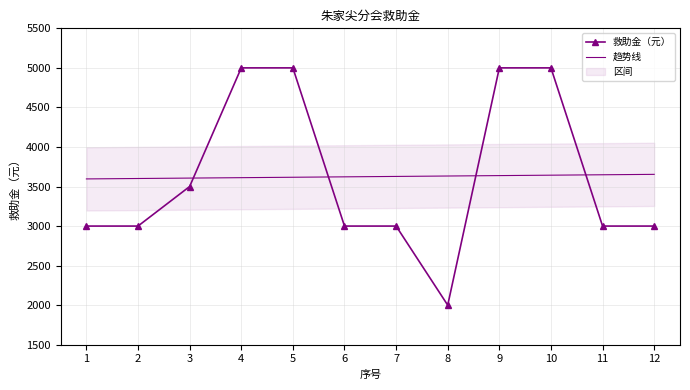

How many 救助金（元） values are between 3000 and 5000?

11